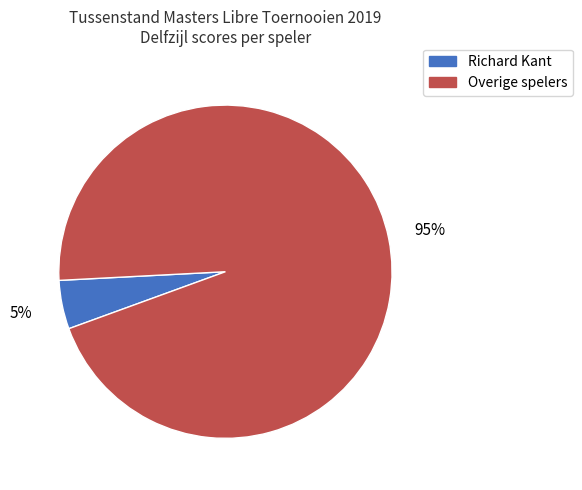

How many slices are in this pie chart?

2